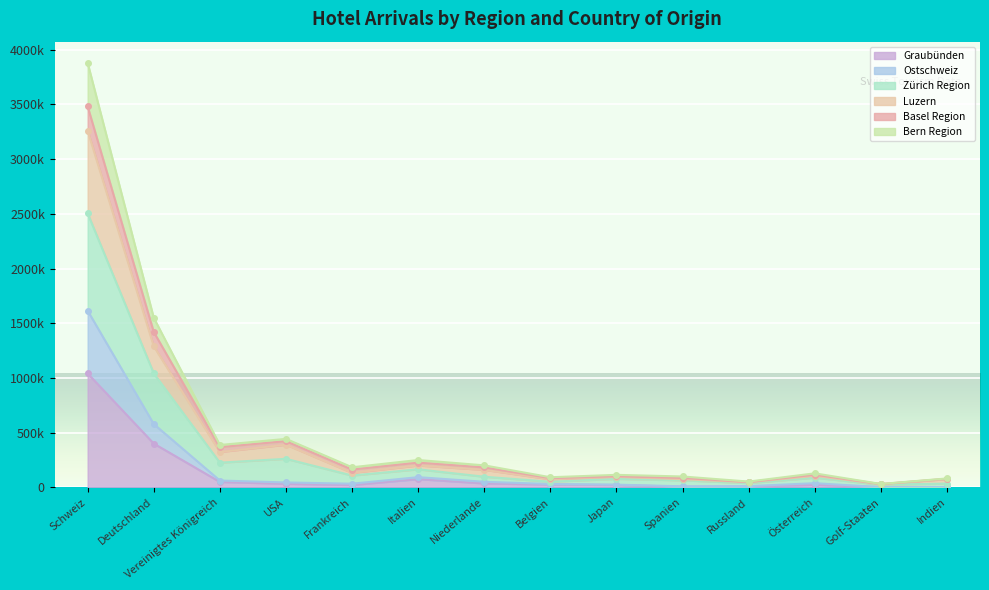

True or false: Ostschweiz and Bern Region intersect in this chart.

False